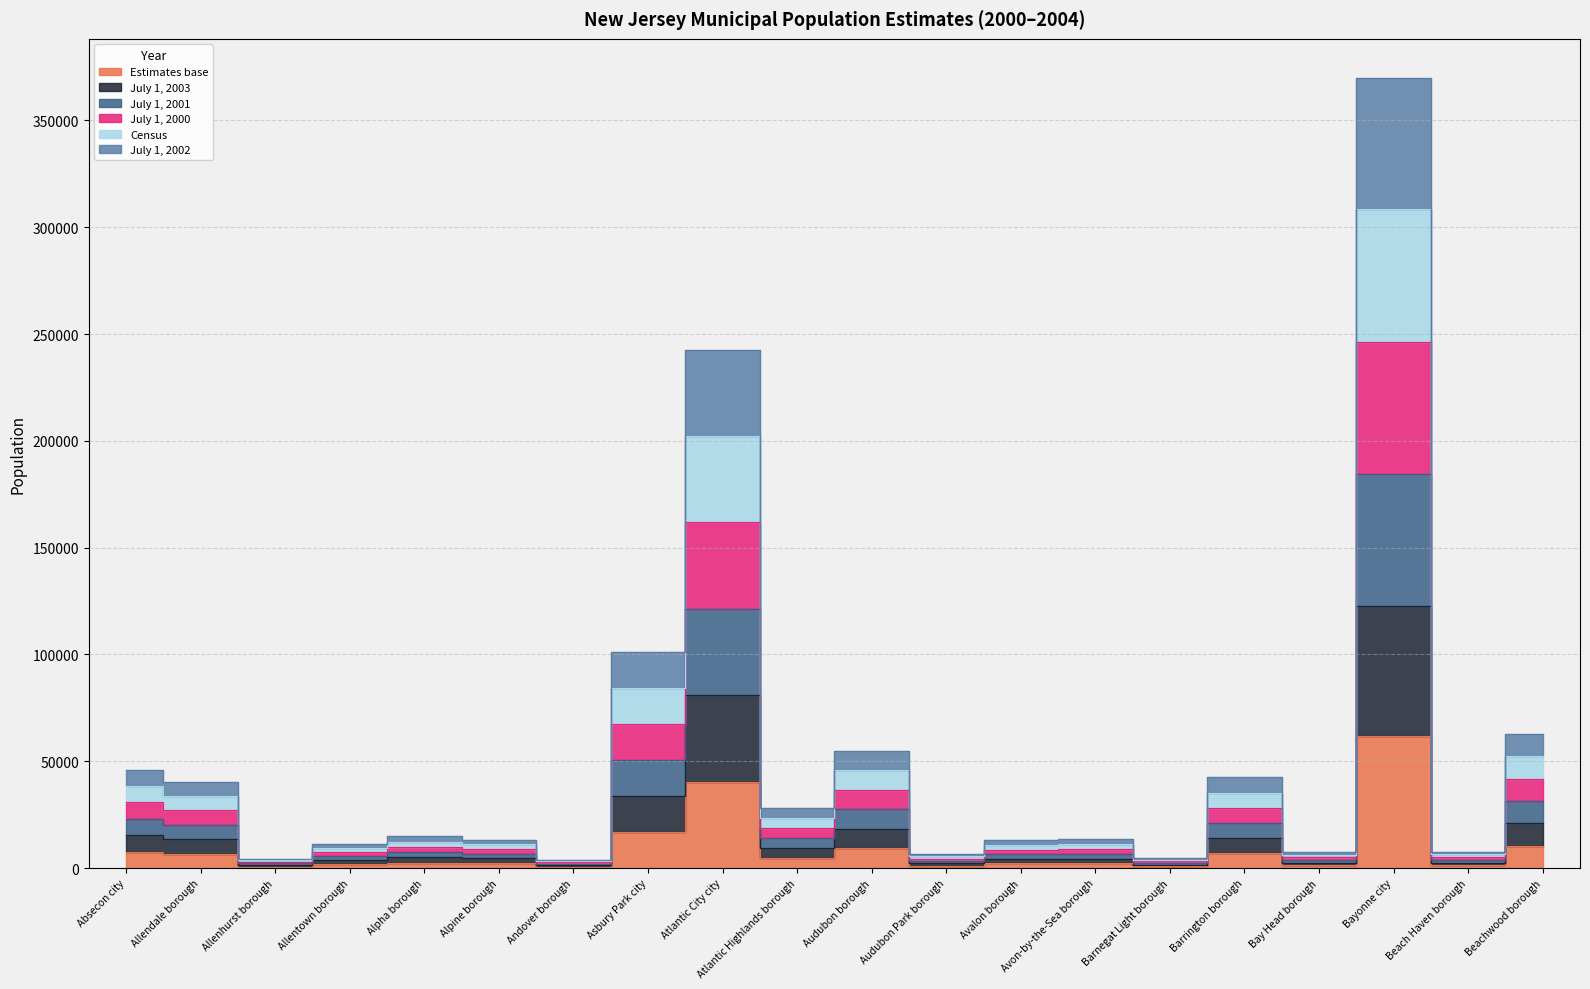

What is the label of the 19th point from the right?

Allendale borough